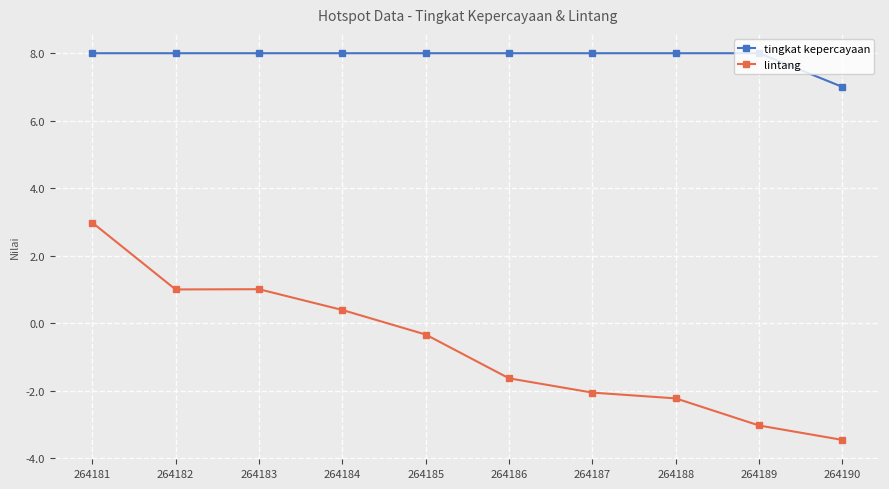

Between 264182 and 264190, which series saw the biggest shift?

lintang